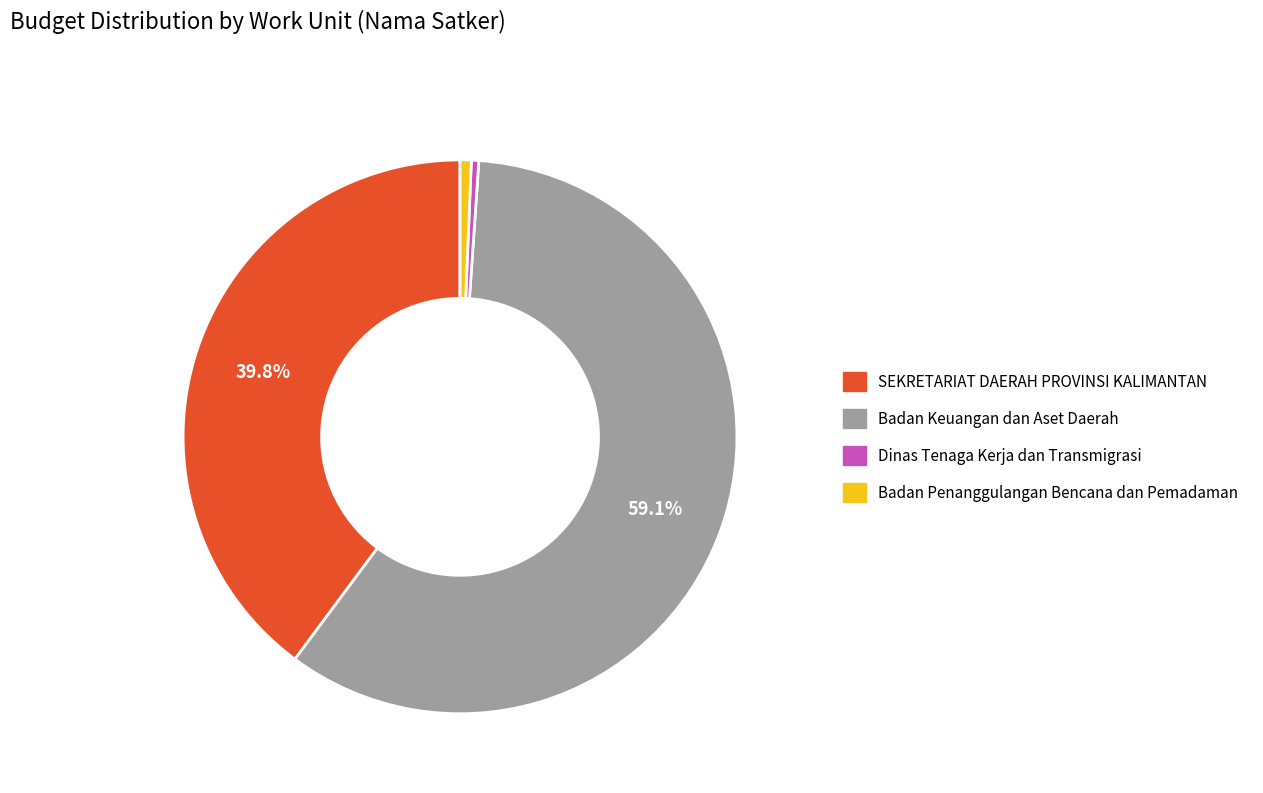

Which has a higher value, Badan Penanggulangan Bencana dan Pemadaman or SEKRETARIAT DAERAH PROVINSI KALIMANTAN?

SEKRETARIAT DAERAH PROVINSI KALIMANTAN